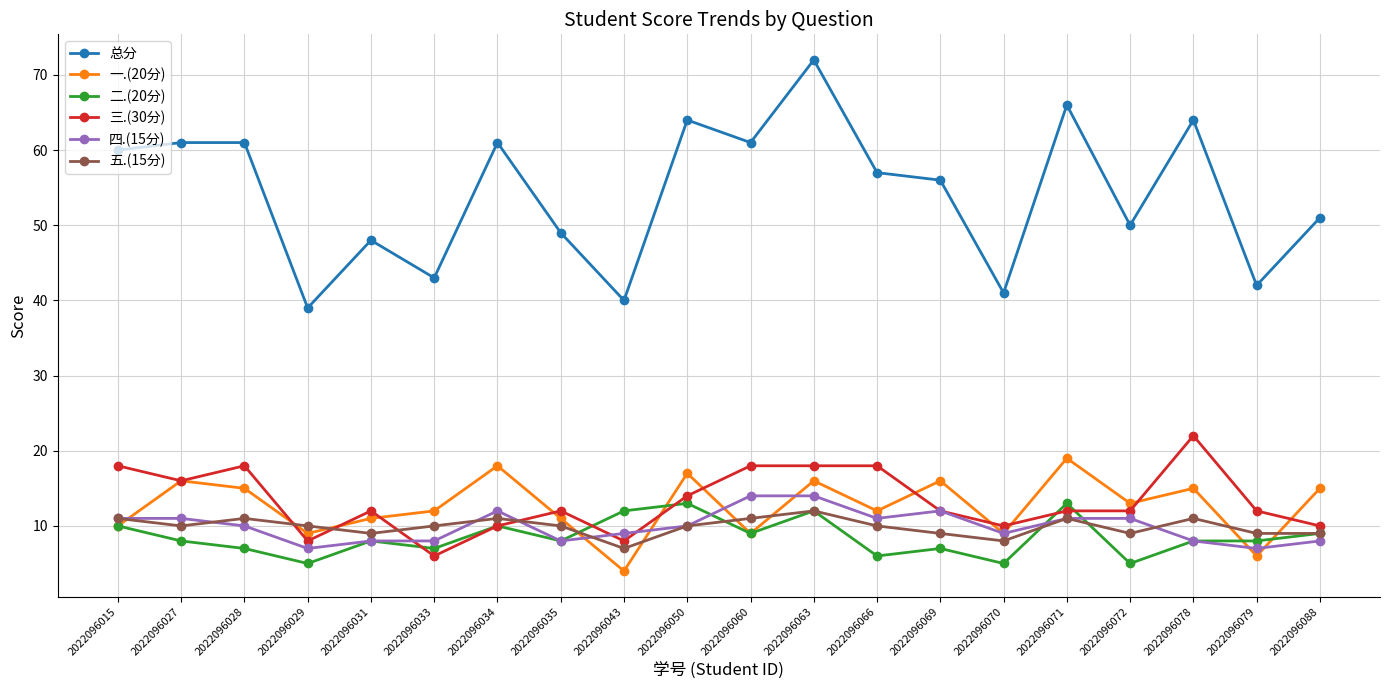

What is the maximum value shown in the chart?

72